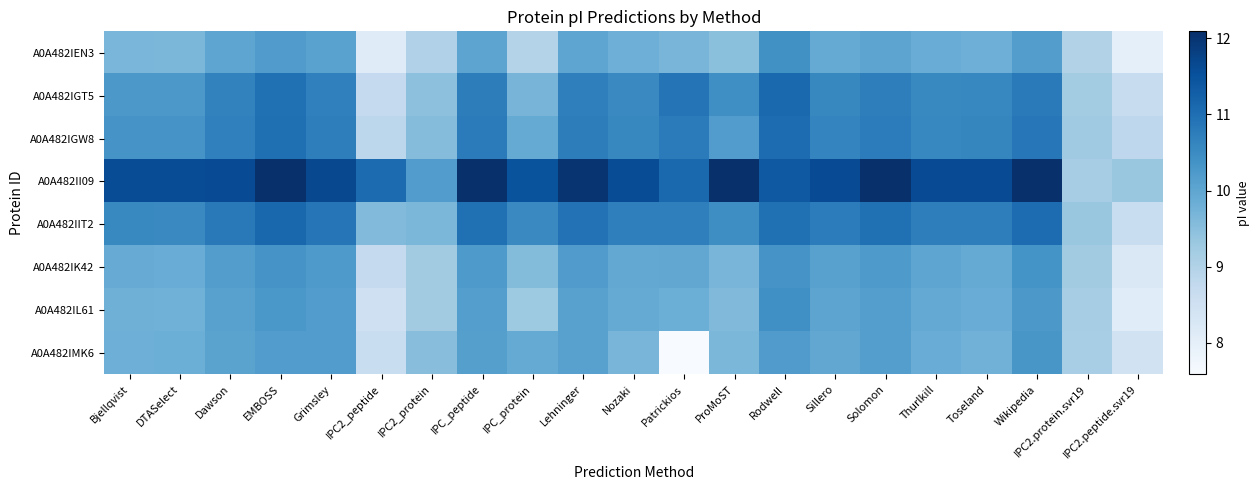

At how many categories does at least one series exceed 12?

5